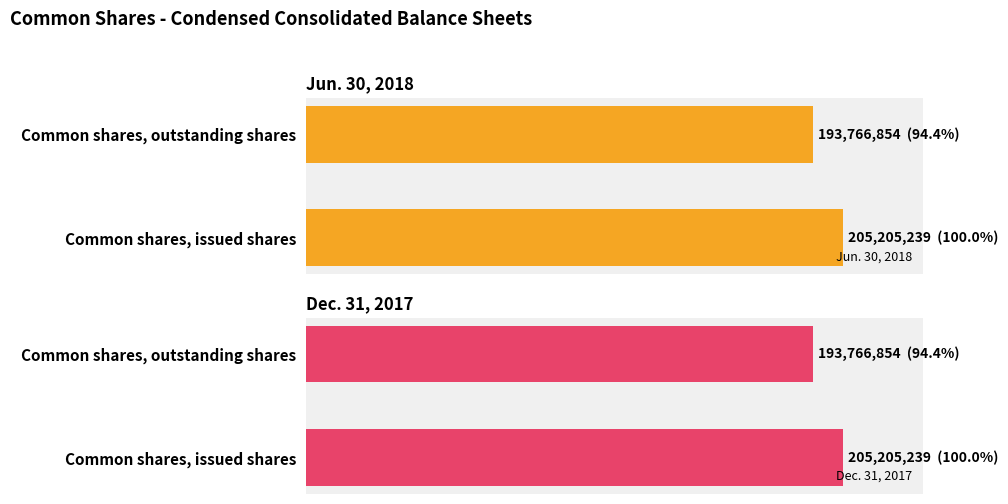

What is the total value across all series at Common shares, issued shares?

410410478